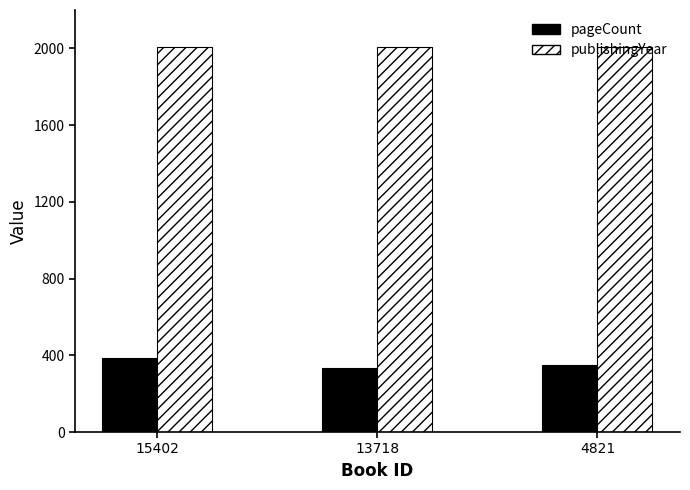

How many publishingYear values are between 2006 and 2009?

3